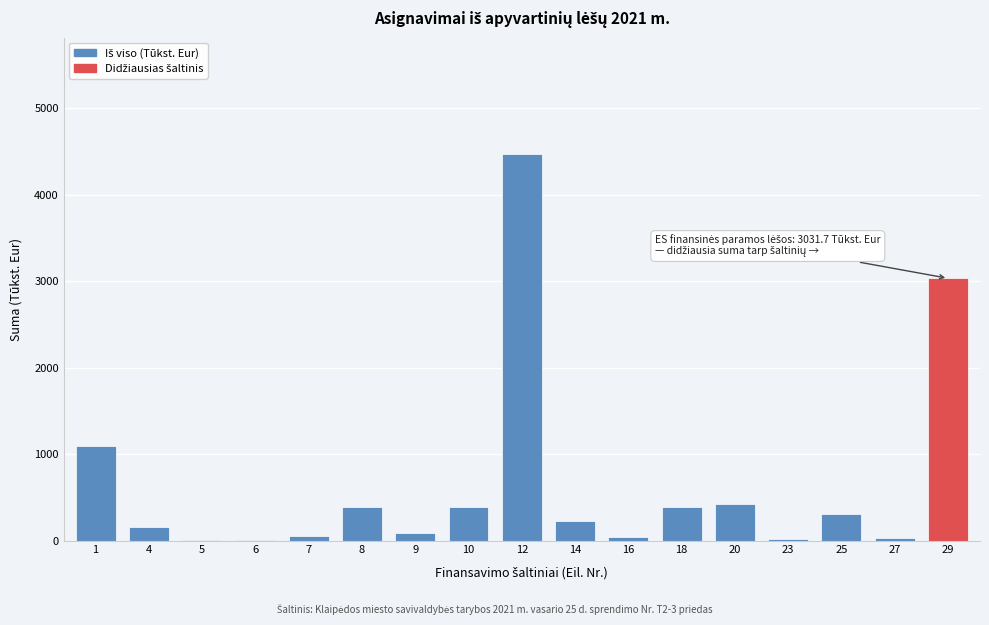

What is the change in value from 1 to 4?

-927.5